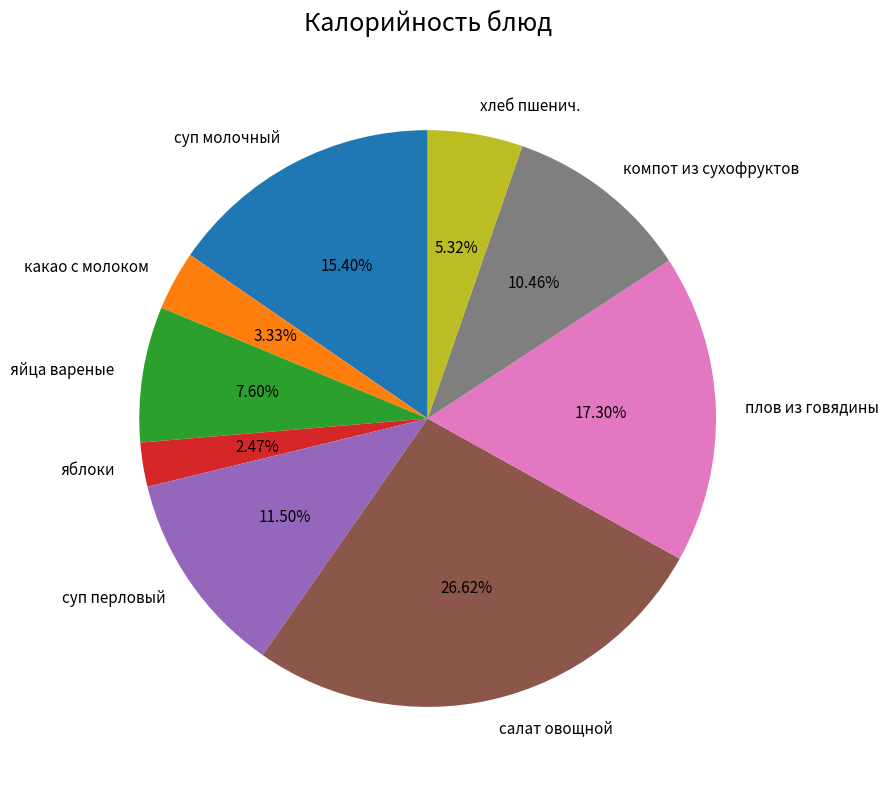

Which has a higher value, салат овощной or какао с молоком?

салат овощной